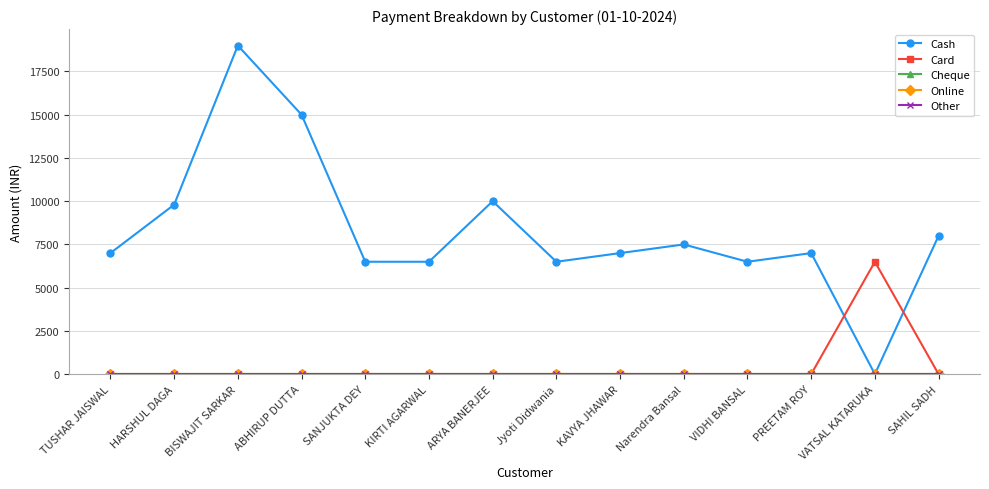

Does the chart have visible grid lines?

Yes